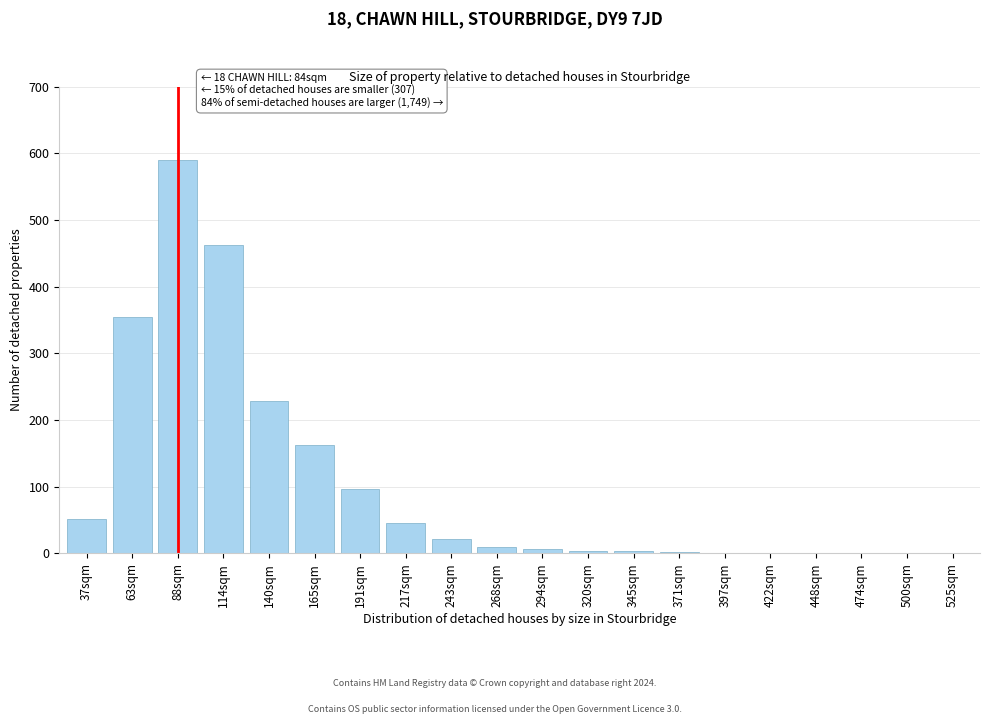

What is the sum of all values?

2044